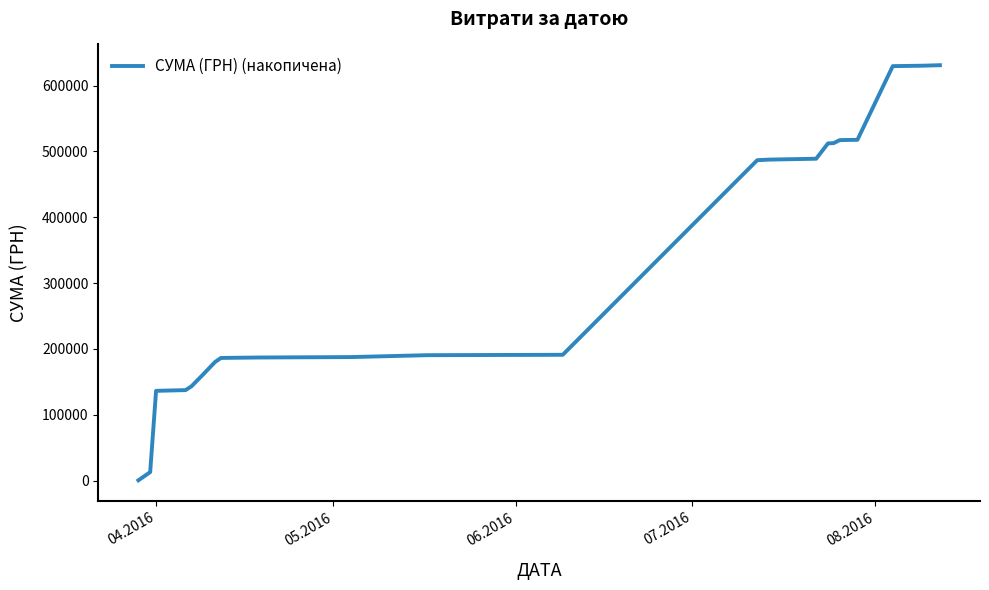

What is the greatest value displayed?

630977.9